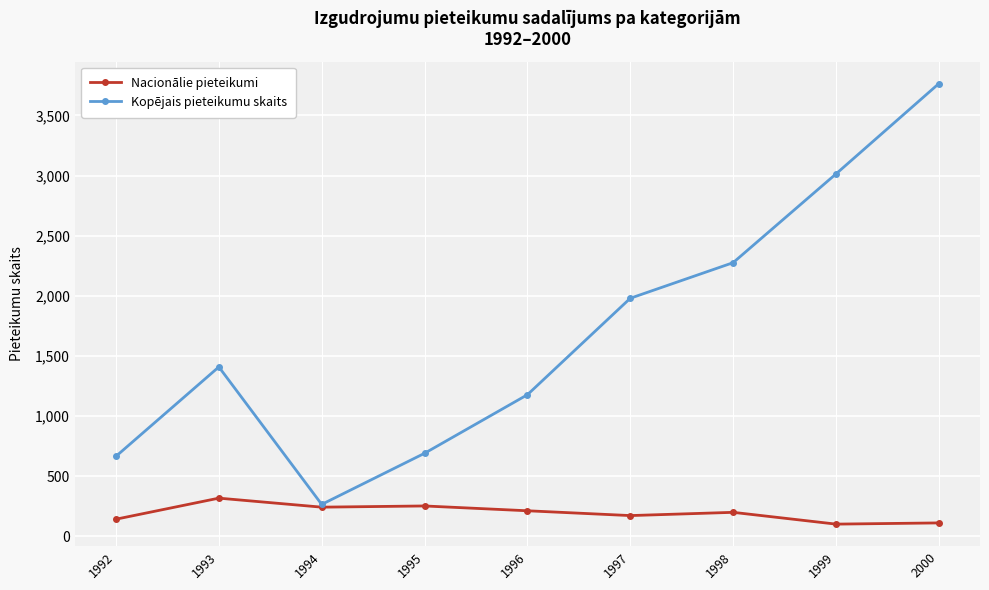

List the series in order of their overall mean, highest first.

Kopējais pieteikumu skaits, Nacionālie pieteikumi